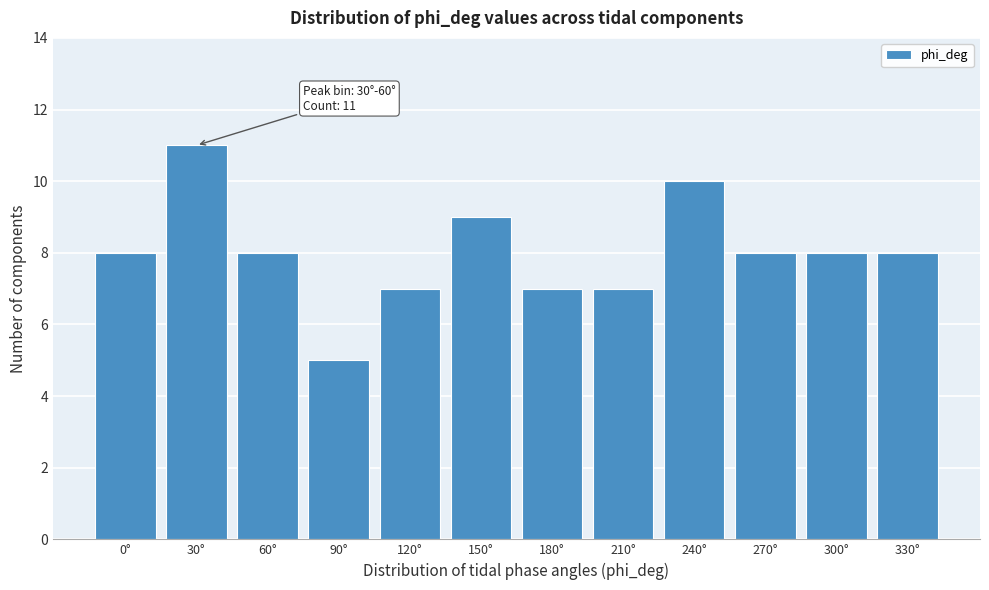

Reading left to right, extract all data points from this chart.

0°=8	30°=11	60°=8	90°=5	120°=7	150°=9	180°=7	210°=7	240°=10	270°=8	300°=8	330°=8